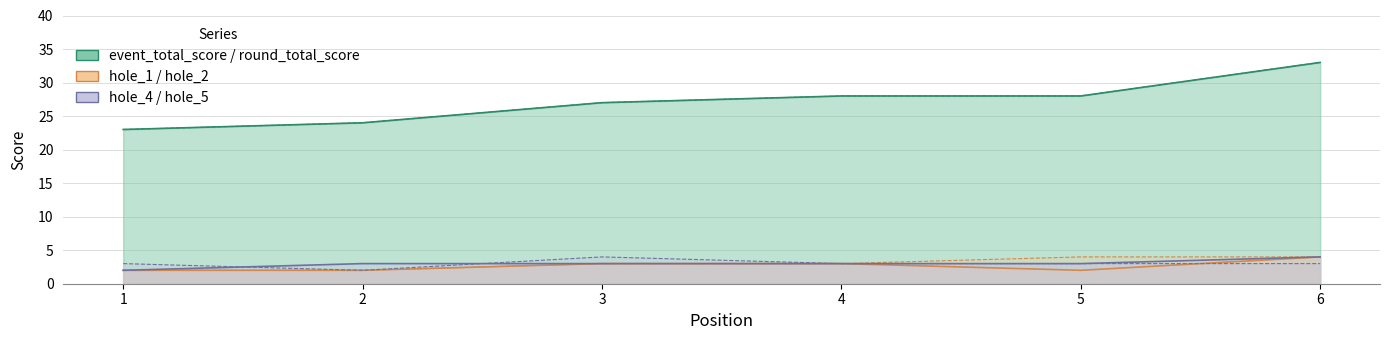

Reading left to right, extract all data points from this chart.

event_total_score: 23	24	27	28	28	33
round_total_score: 23	24	27	28	28	33
hole_1: 2	2	3	3	2	4
hole_2: 2	2	3	3	4	4
hole_4: 2	3	3	3	3	4
hole_5: 3	2	4	3	3	3